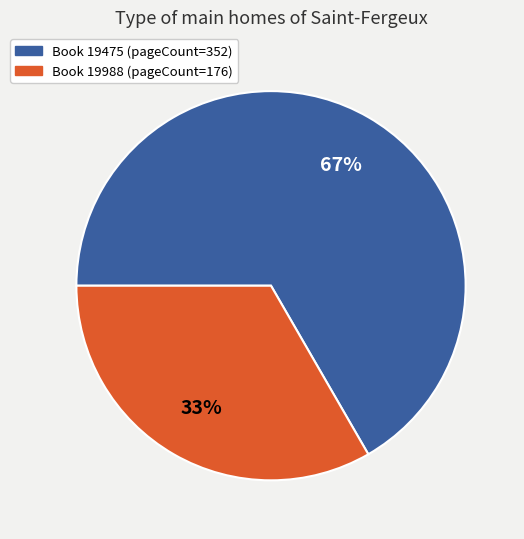

To the nearest percent, what is the average slice percentage?

50%